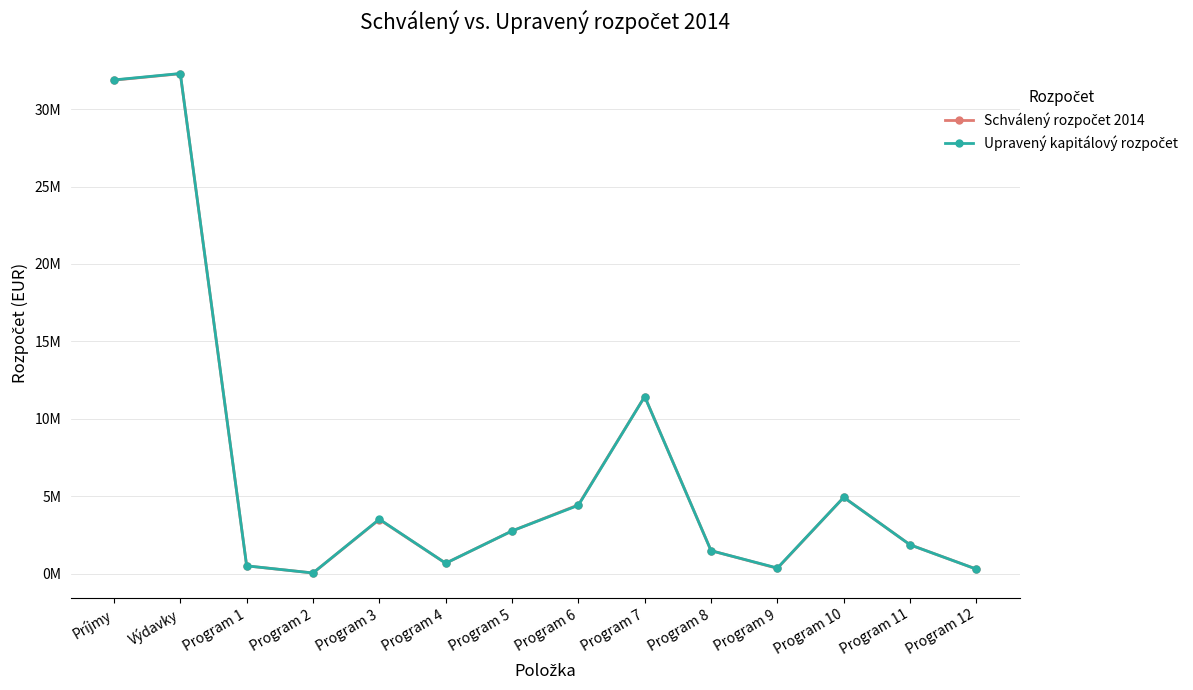

What is the label of the 5th point from the left?

Program 3